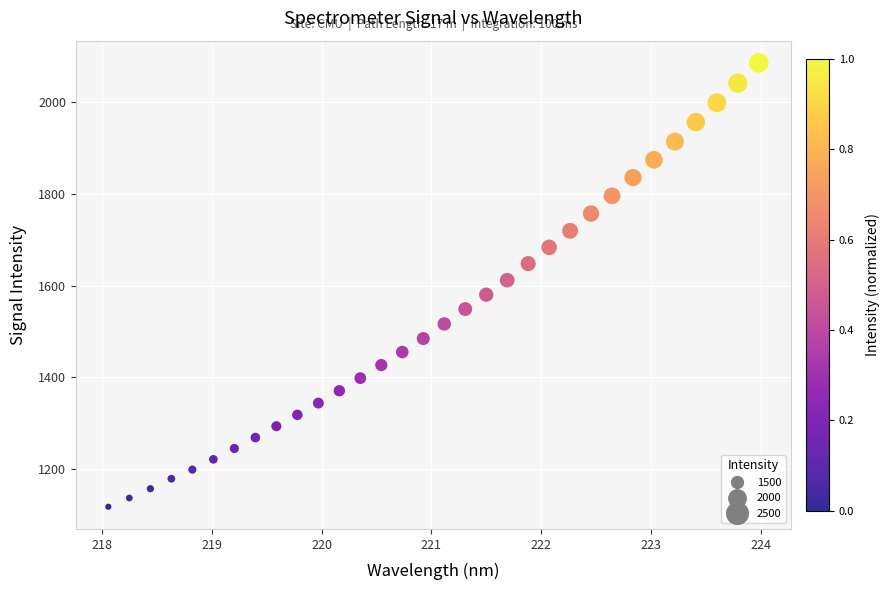

What is the range of X values (max minus min)?

5.9